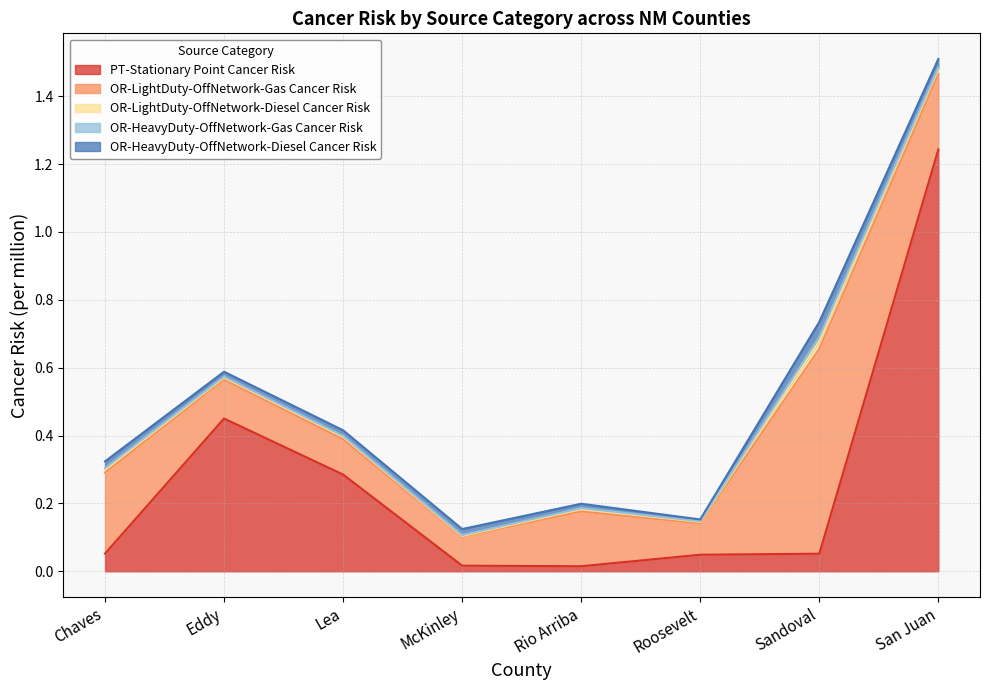

True or false: PT-Stationary Point Cancer Risk has more than 1 points higher than both neighbors.

False